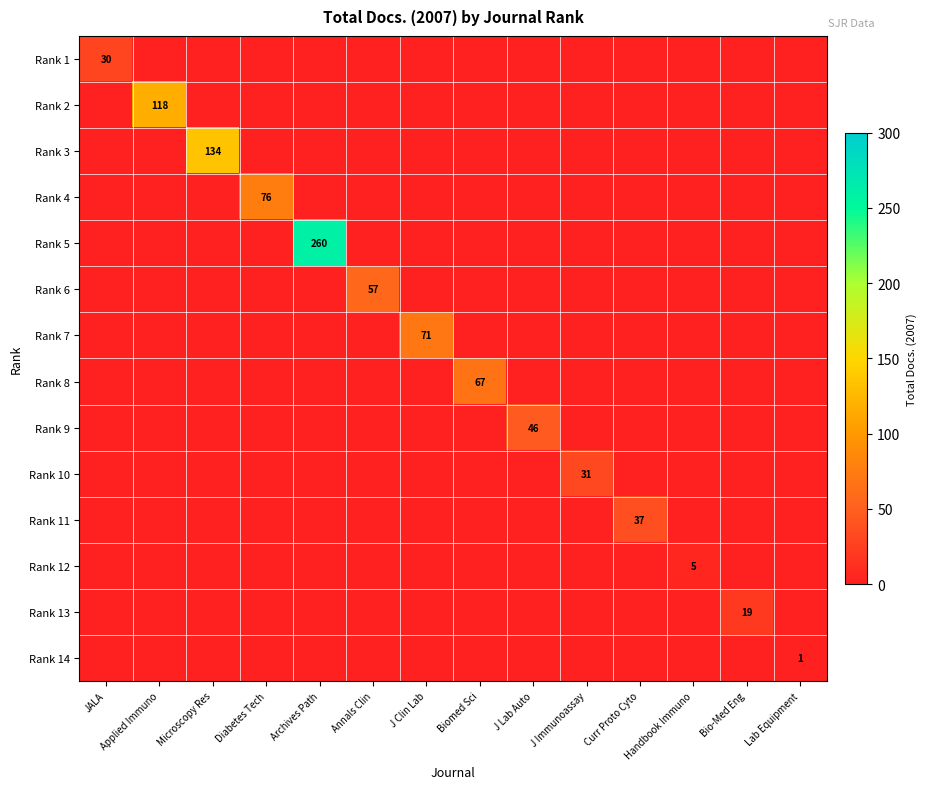

What is the maximum value shown in the chart?

260